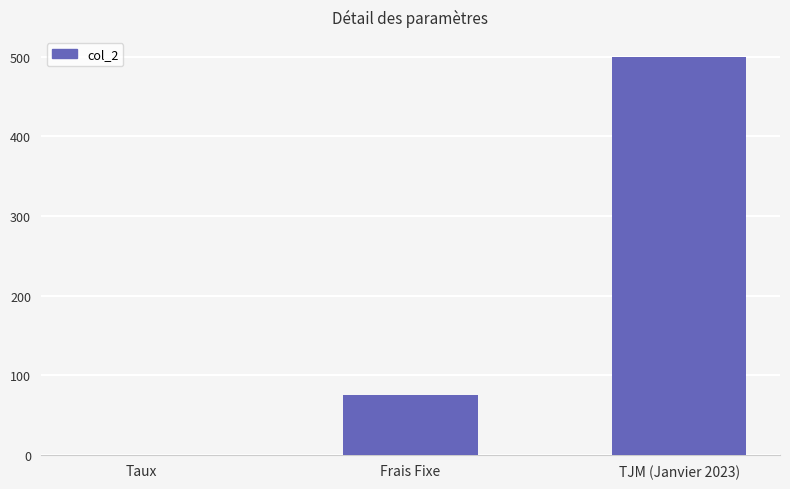

How many series are shown in this chart?

1